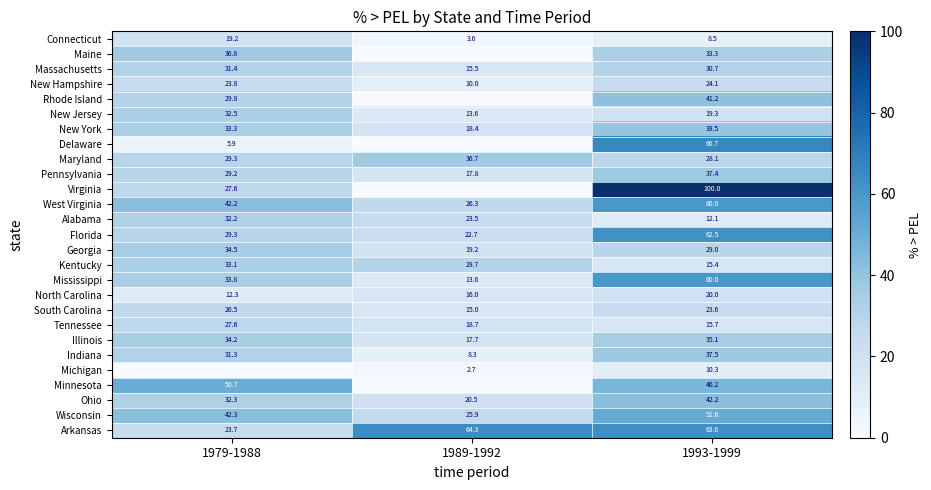

The value of Arkansas at 1979-1988 is 23.7. True or false?

True